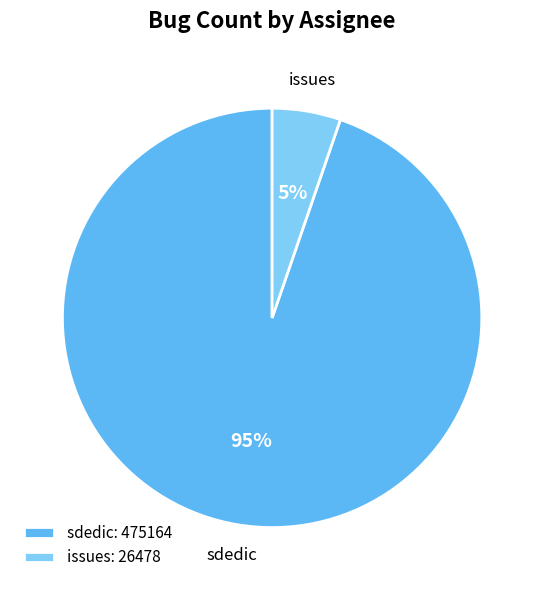

Is there any slice that represents more than half of the pie?

Yes